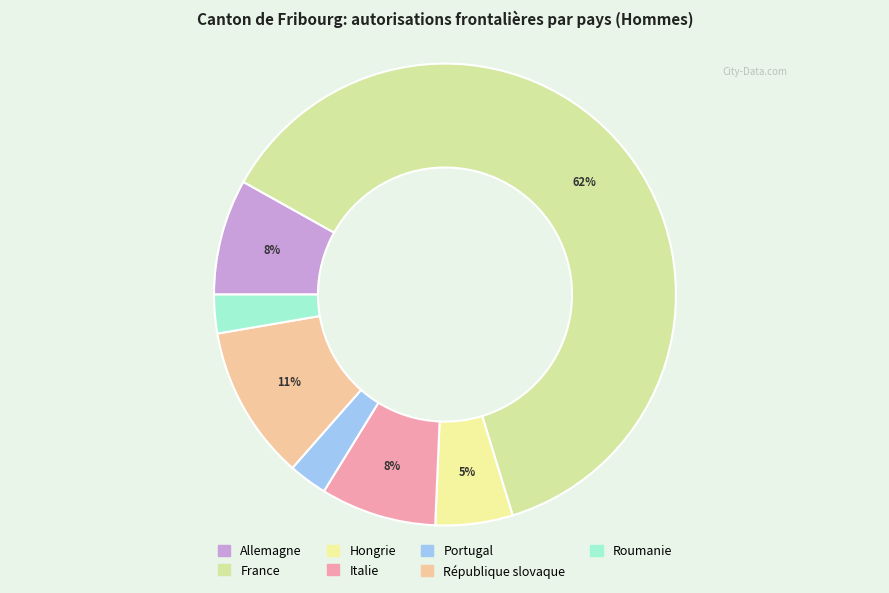

The Hongrie slice represents 5% of the pie. True or false?

True